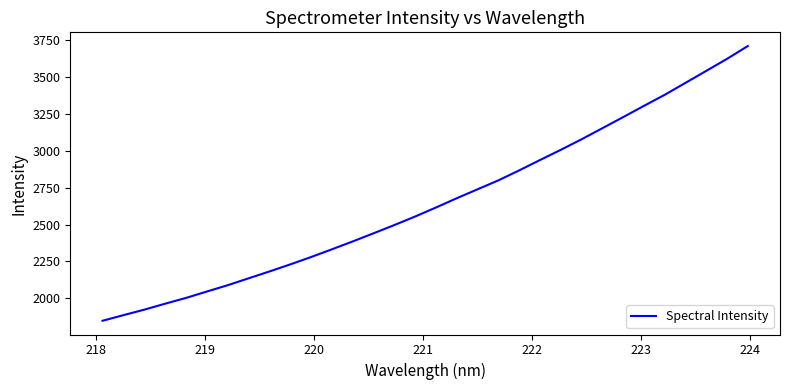

What is the smallest value displayed?

1847.4